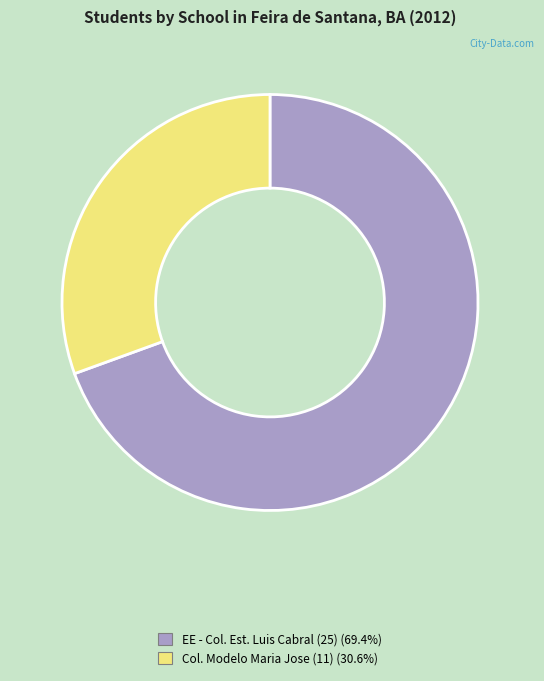

Is there any slice that represents more than half of the pie?

Yes